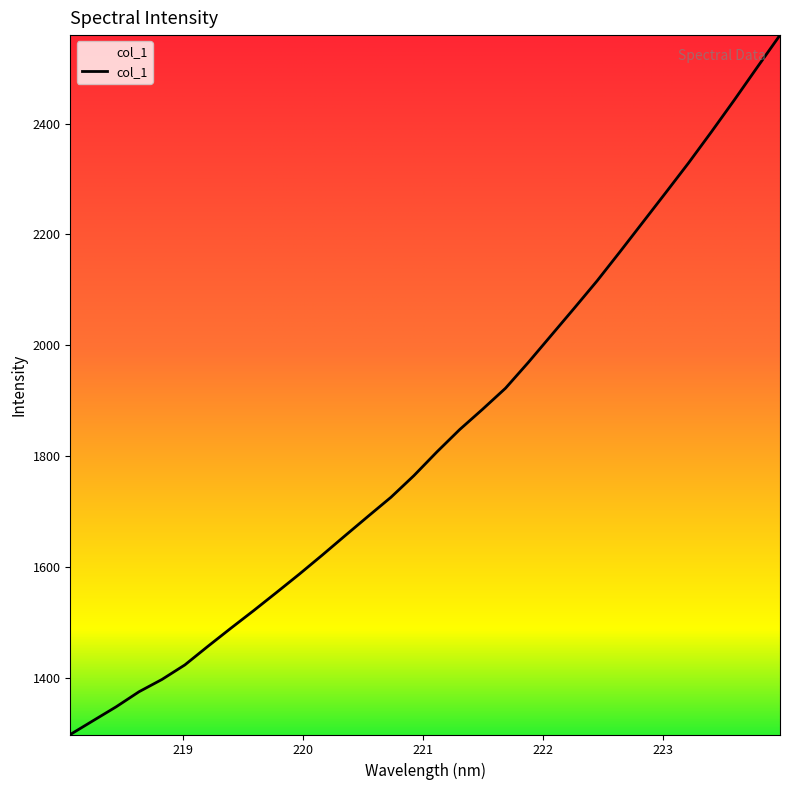

True or false: the data has more than 1 interior local peaks.

False